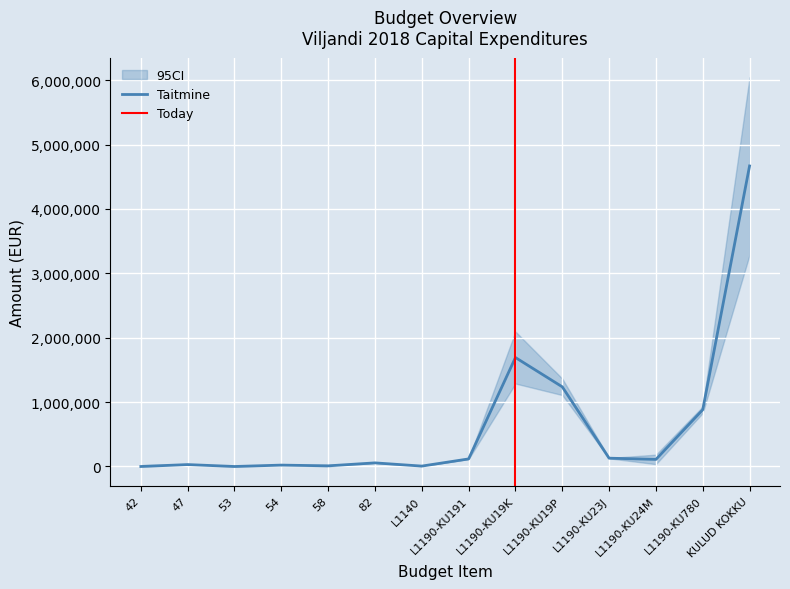

What is the highest value of the Taitmine series?

4668063.5